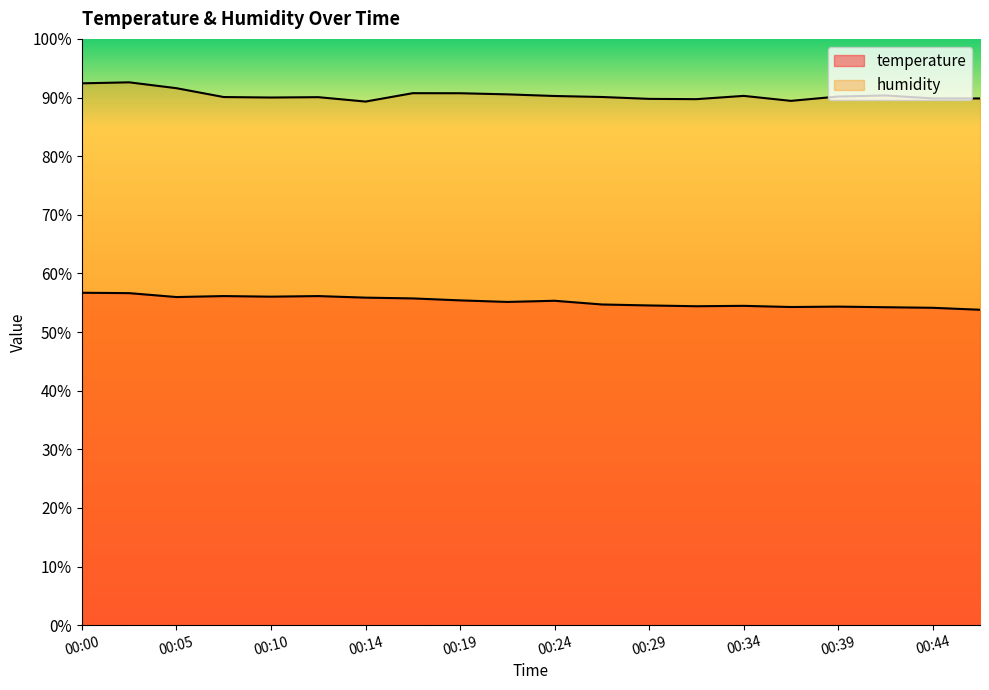

How many categories are shown in the chart?

20